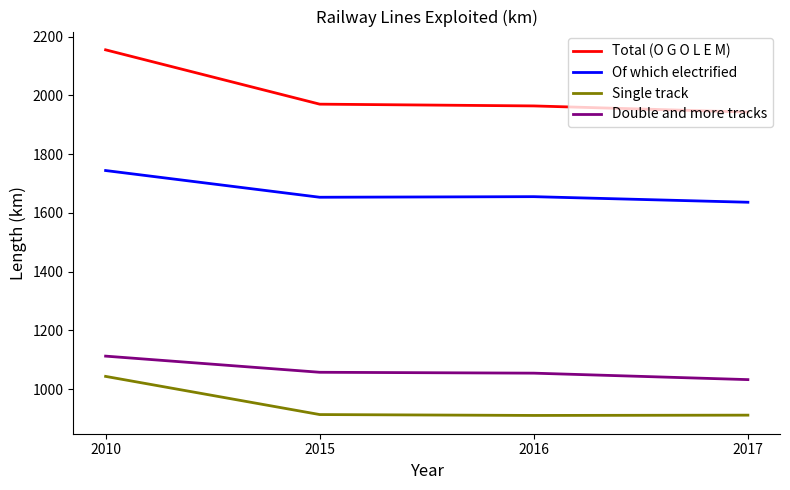

Which series has the largest range (max minus min)?

Total (O G O L E M)